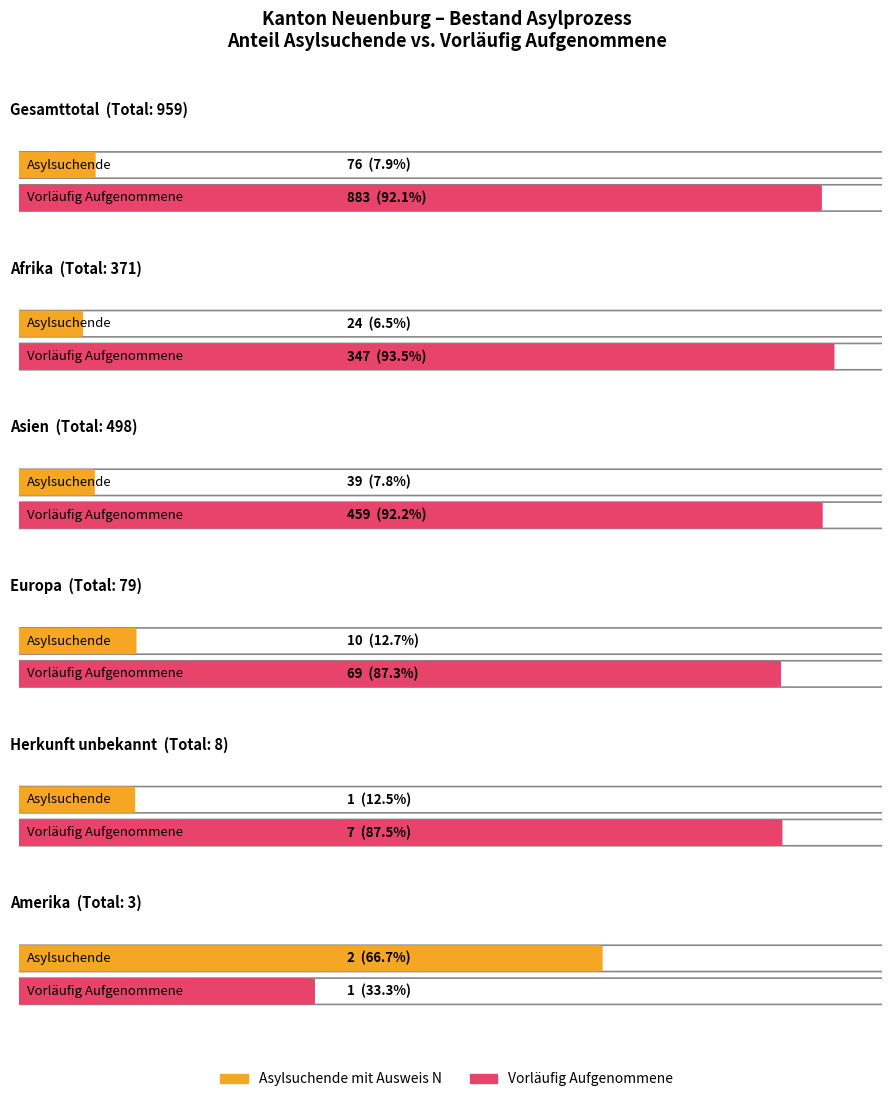

What is the sum of all Vorl. Aufgenommene Total values?

1766